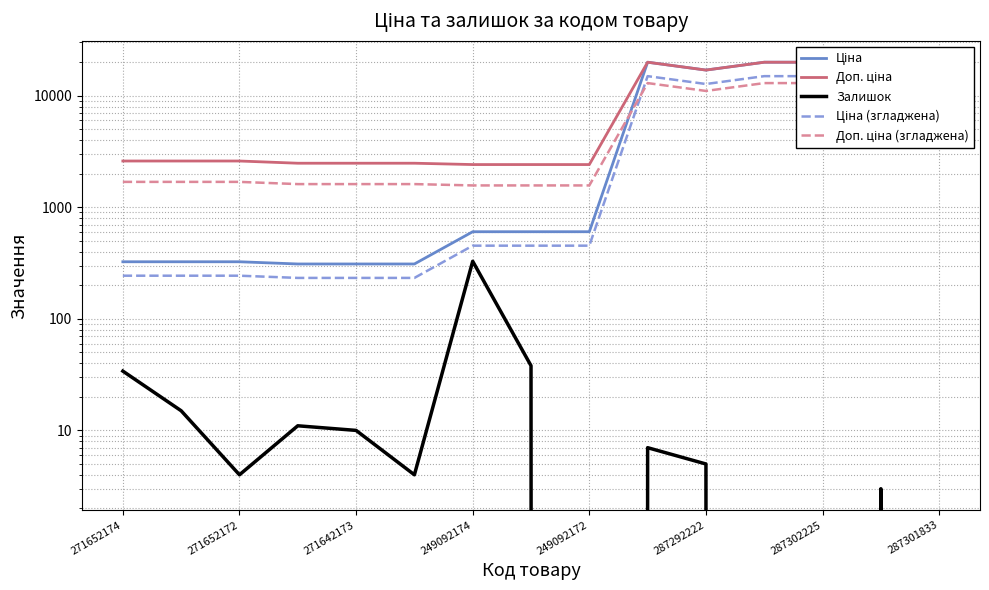

What are all the series names shown in the legend?

Ціна, Доп. ціна, Залишок, Ціна (згладжена), Доп. ціна (згладжена)